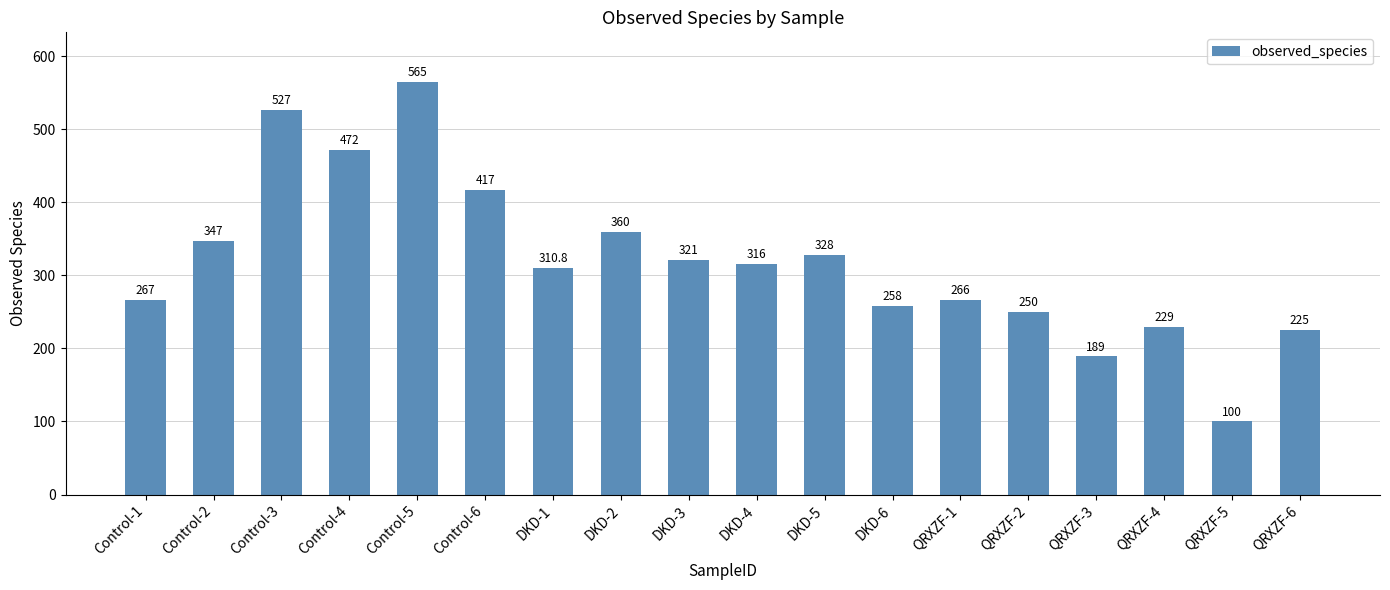

At which category does the chart reach its minimum across all series?

QRXZF-5